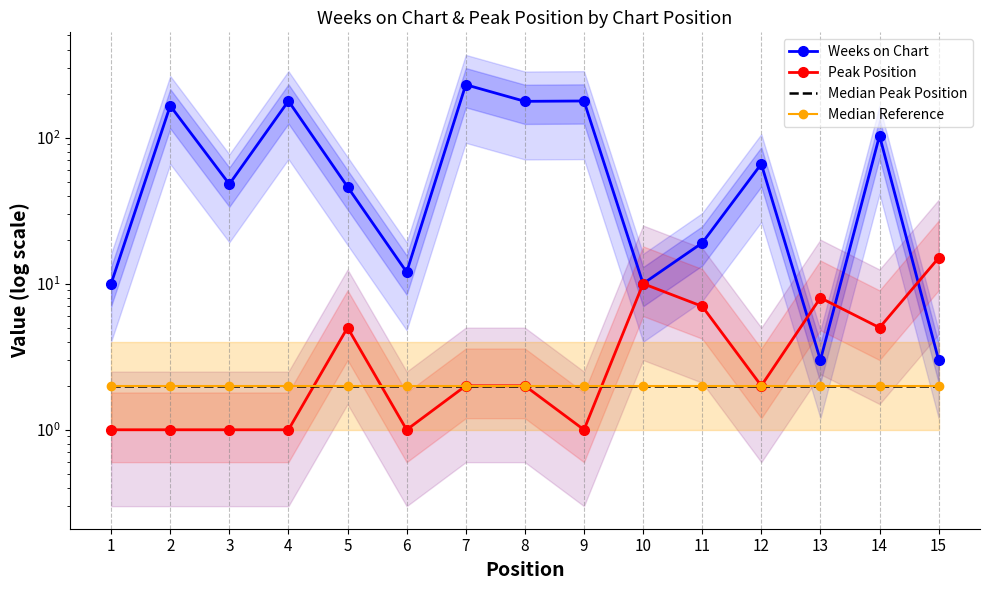

What is the value of the Median Reference point at the 15th from the left?

2